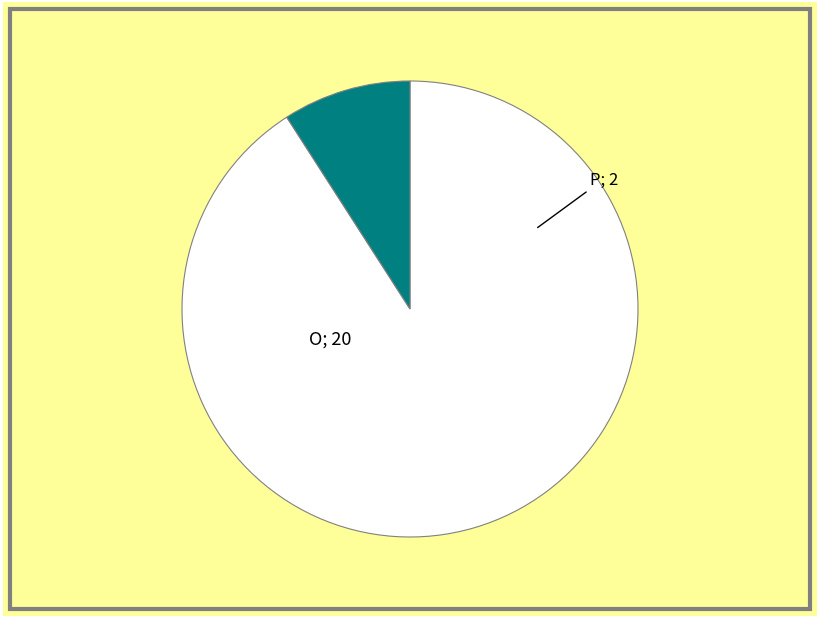

Is there any slice that represents more than half of the pie?

Yes